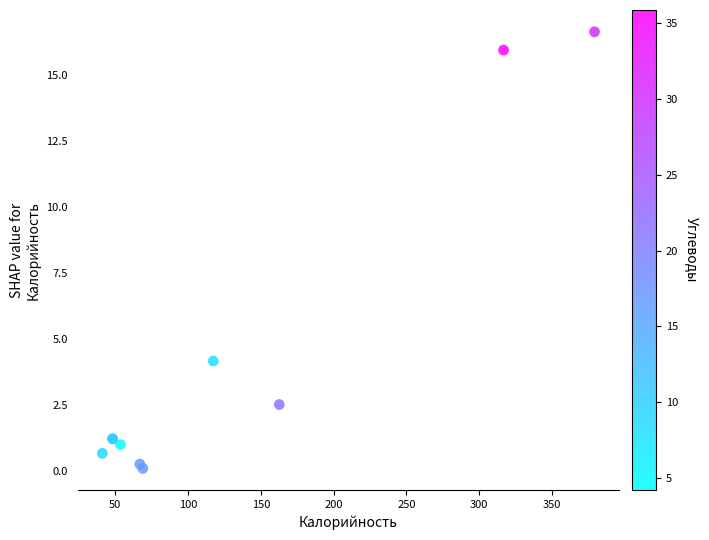

What Y value in the scatter plot is closest to 8?

4.1